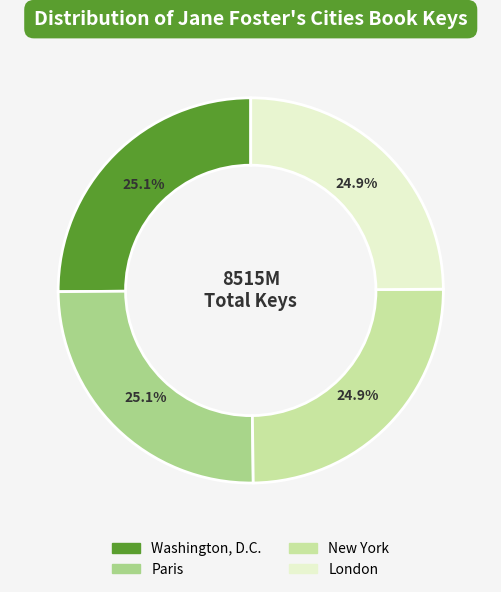

What is the ratio of the value at London to the value at Paris?

1.0